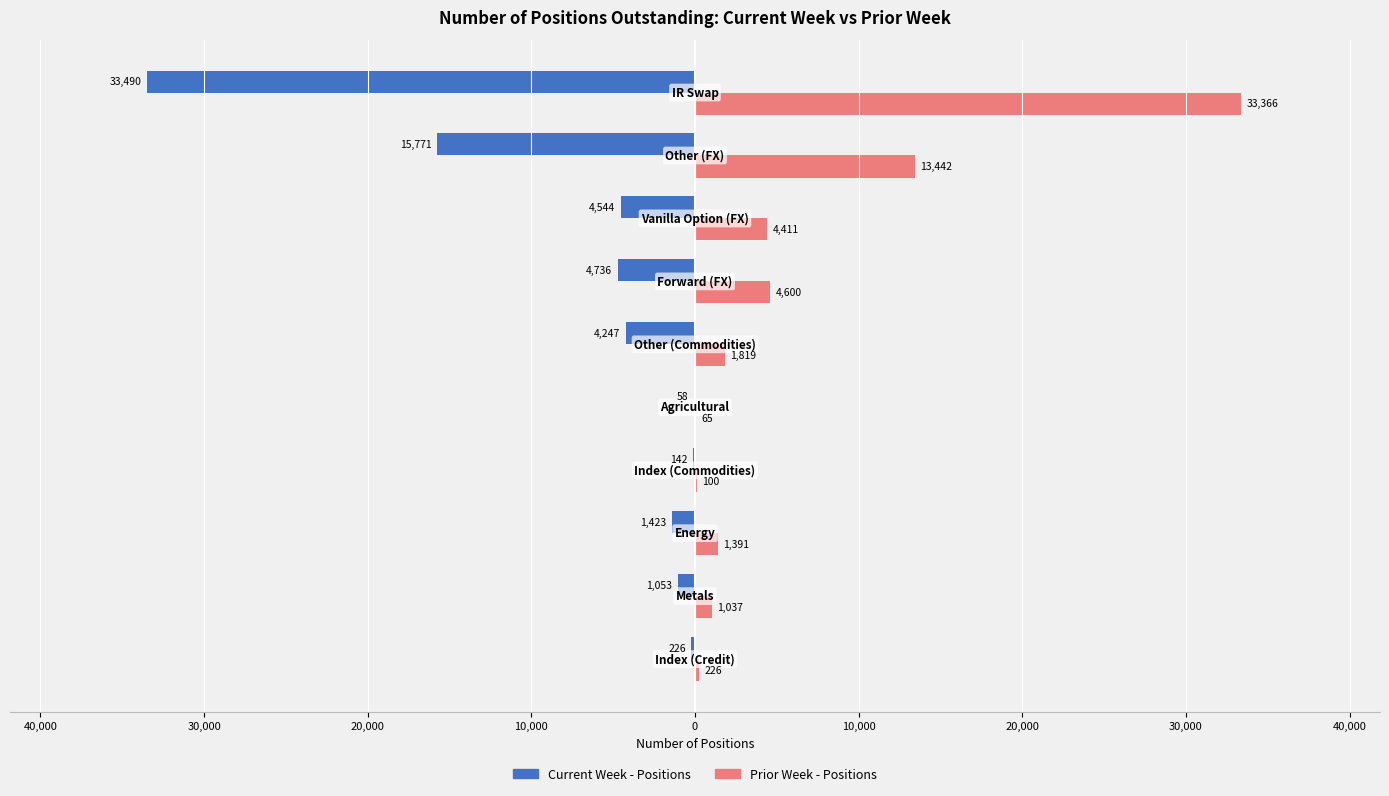

Rank the series by their average value, from highest to lowest.

Prior Week - Positions, Current Week - Positions